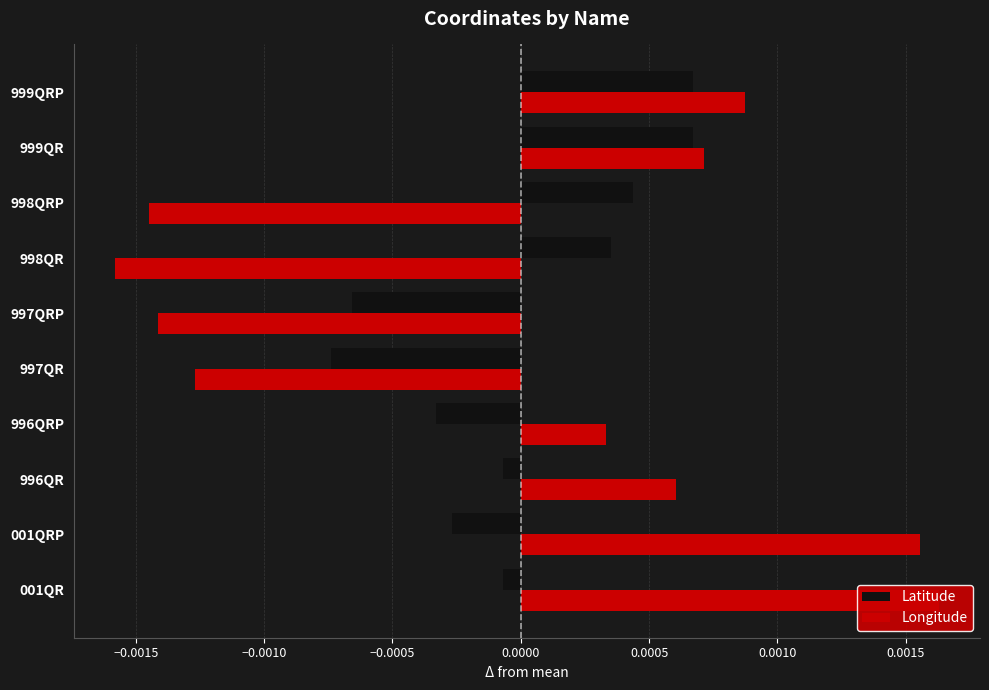

Is it true that Longitude equals 0.0 at 996QRP?

False